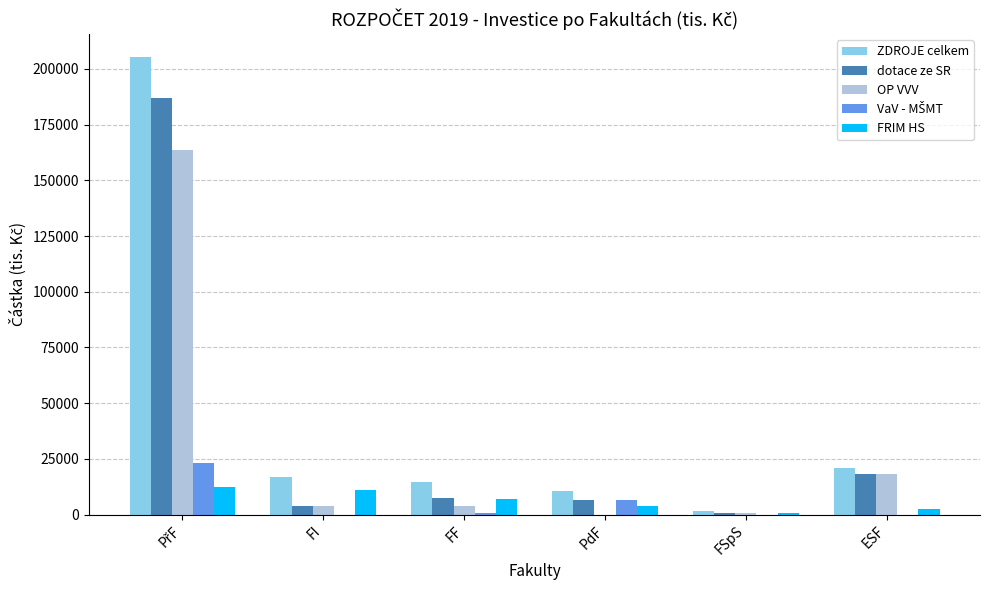

What is the maximum value shown in the chart?

205255